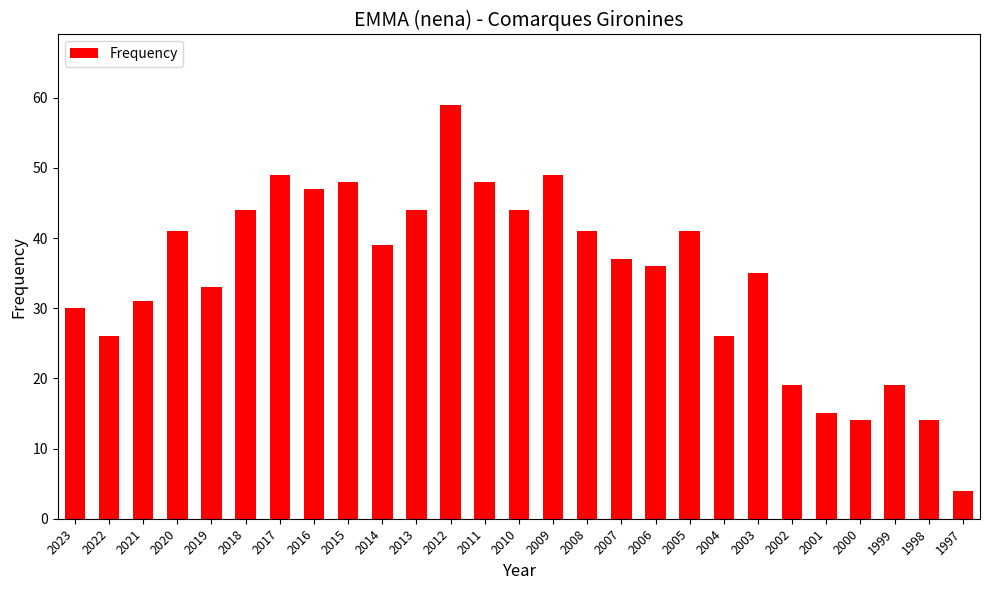

Count the number of data series in this chart.

1